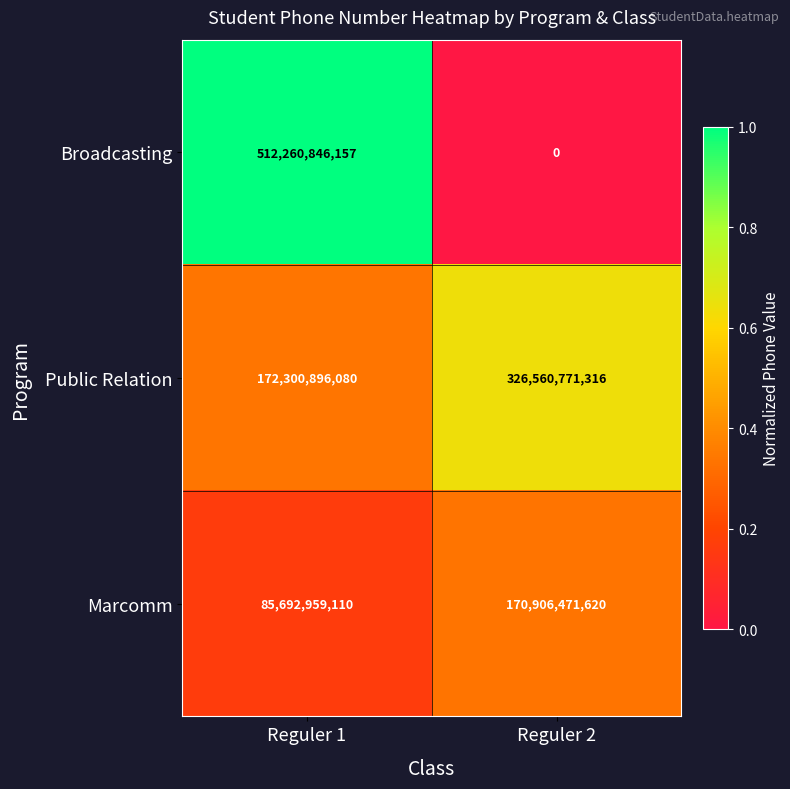

How many distinct data groups are displayed?

3